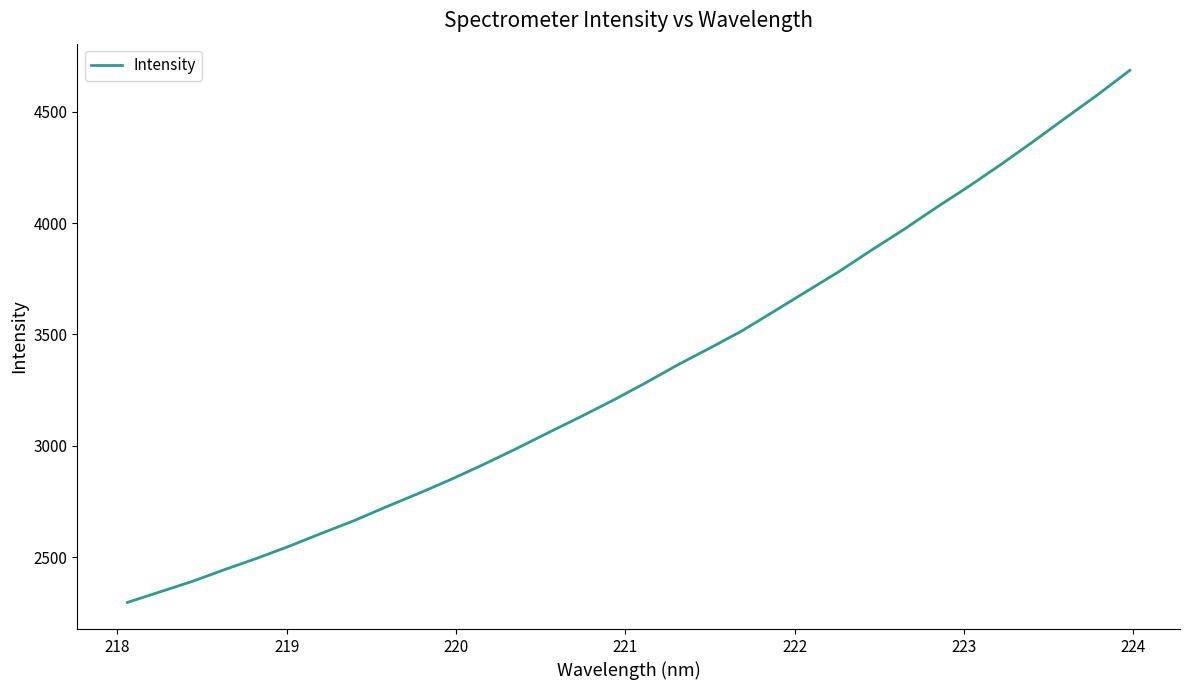

What is the minimum value shown in the chart?

2297.5